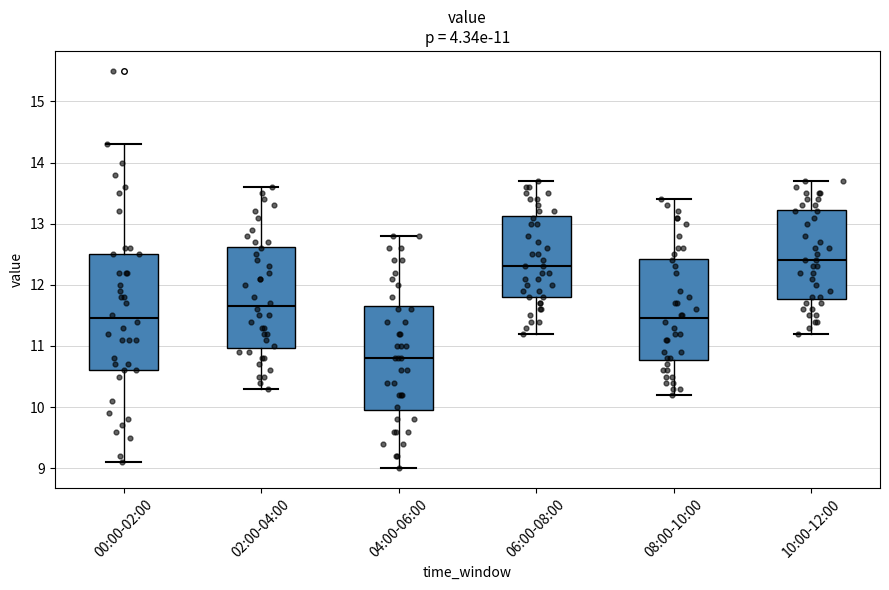

Which box's median line is the lowest?

04:00-06:00